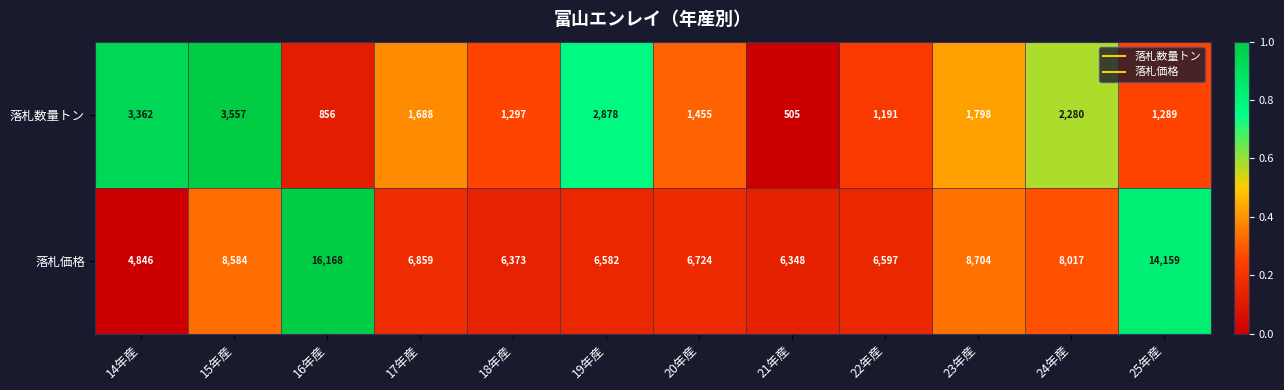

What is the greatest value displayed?

16168